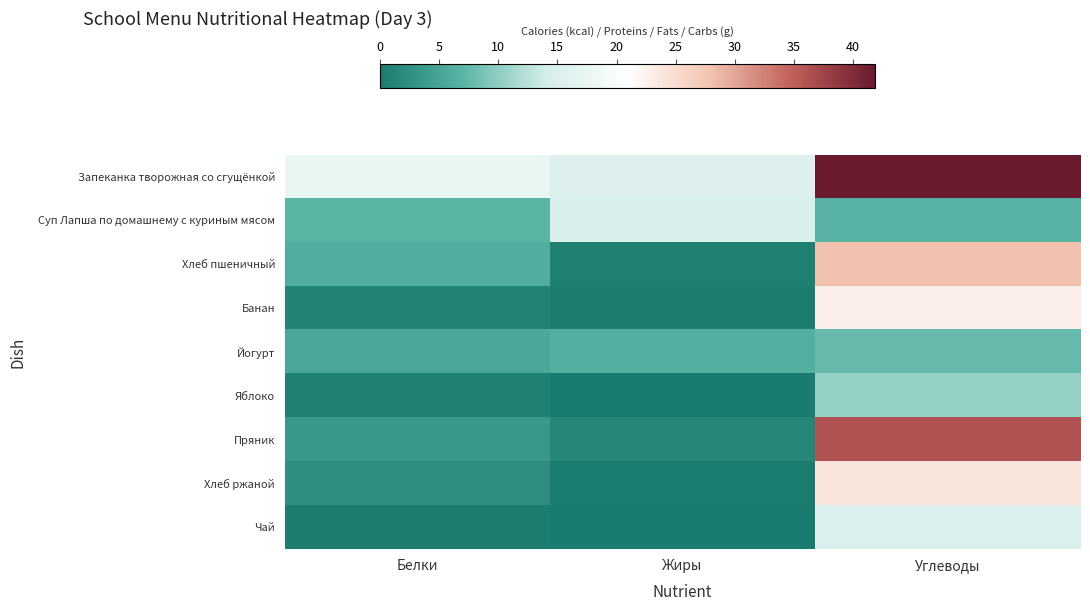

What is the total value across all series at Белки?

44.1